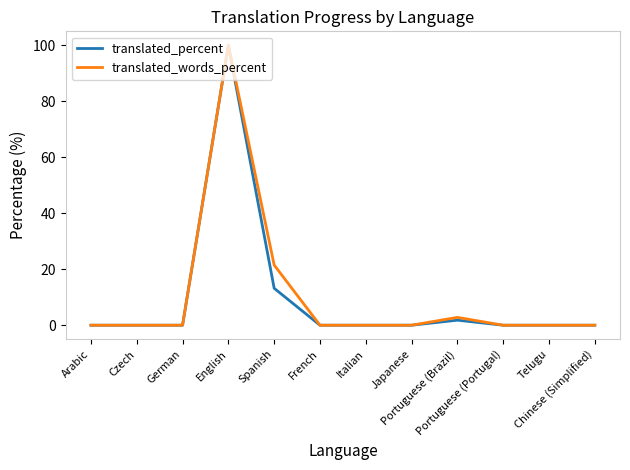

Does the chart display data point markers on the line(s)?

No